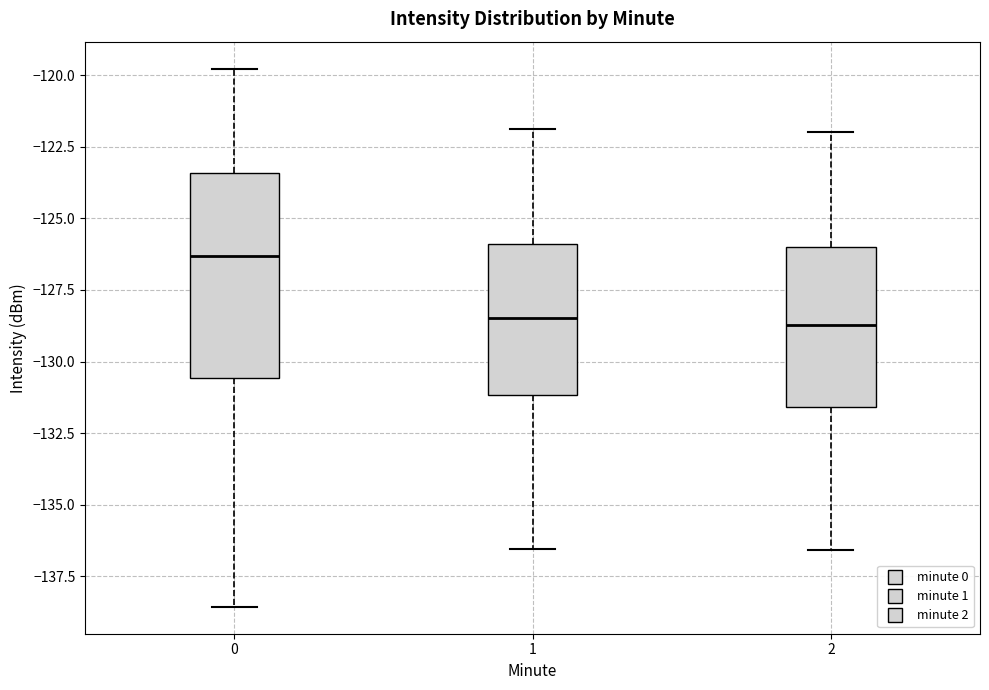

Which box is the tallest, from its lower edge to its upper edge?

0